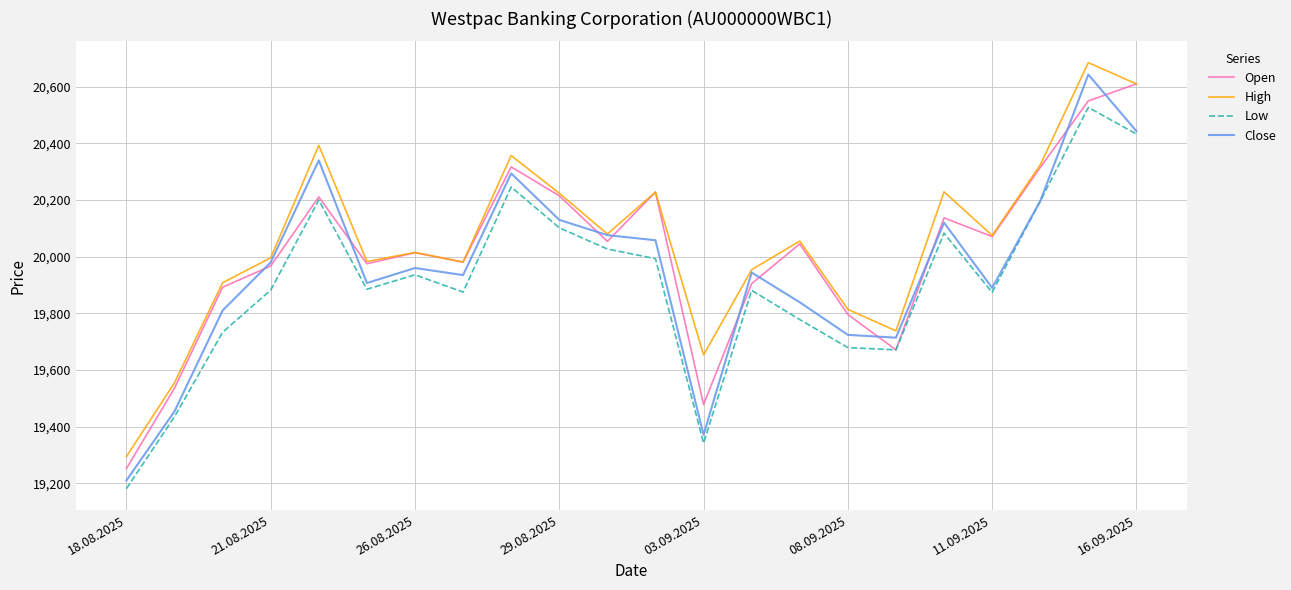

True or false: Low and High cross at least once.

False